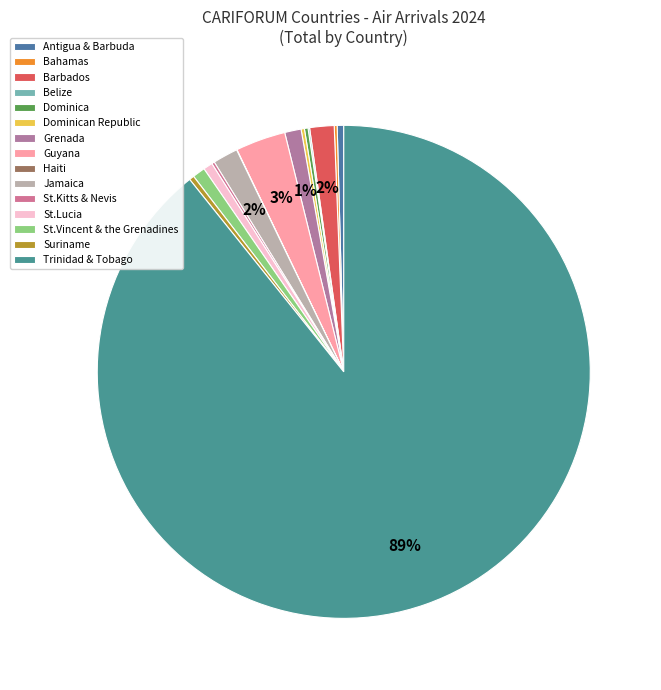

Count the number of slices in the pie.

15